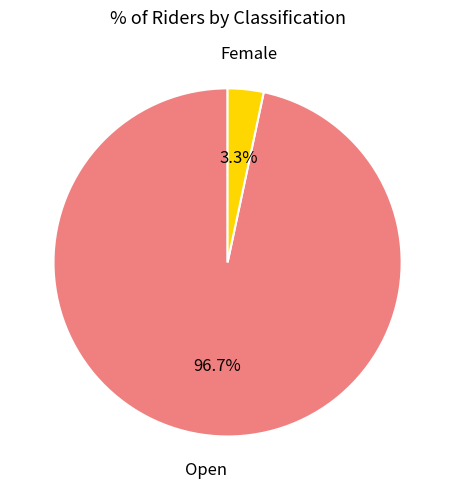

Is there any slice that represents more than half of the pie?

Yes